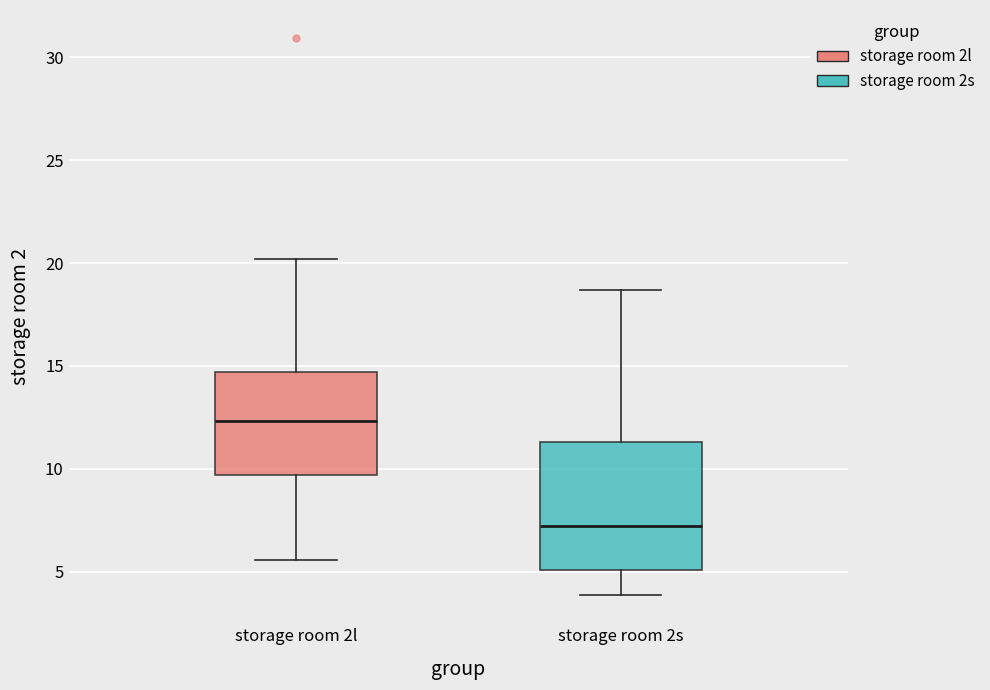

Reading left to right, read every box against the y-axis: the position of its median line, the range the box covers, and the ends of its whiskers. The values are not printed on the chart, so give them approximately, as read against the axis.

storage room 2l: median 12.5, box 9.5 to 14.5, whiskers 5.5 to 20.0
storage room 2s: median 7.0, box 5.0 to 11.5, whiskers 4.0 to 18.5